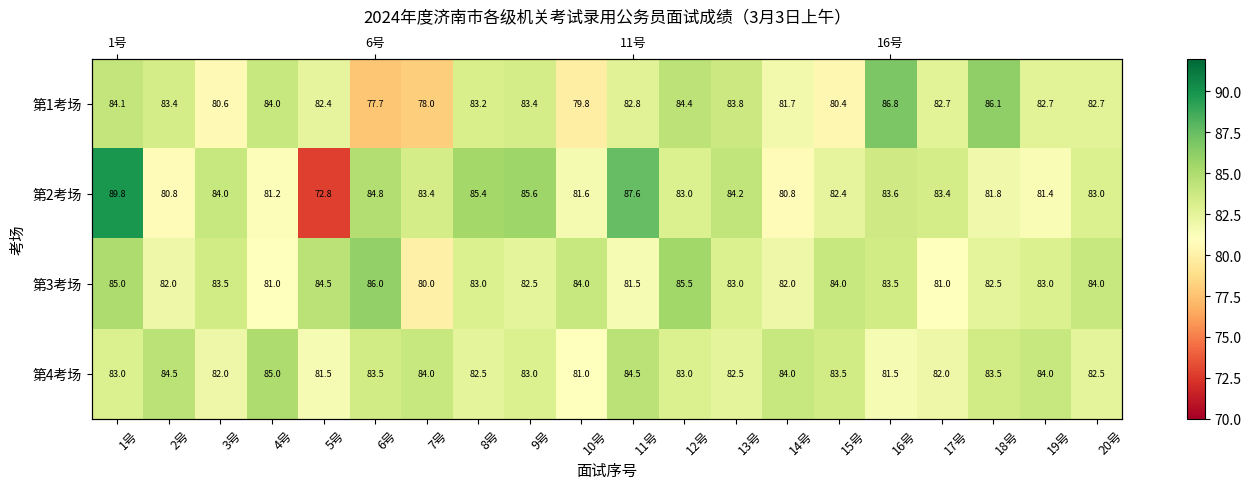

How many values in the 第1考场 series are below 82?

6